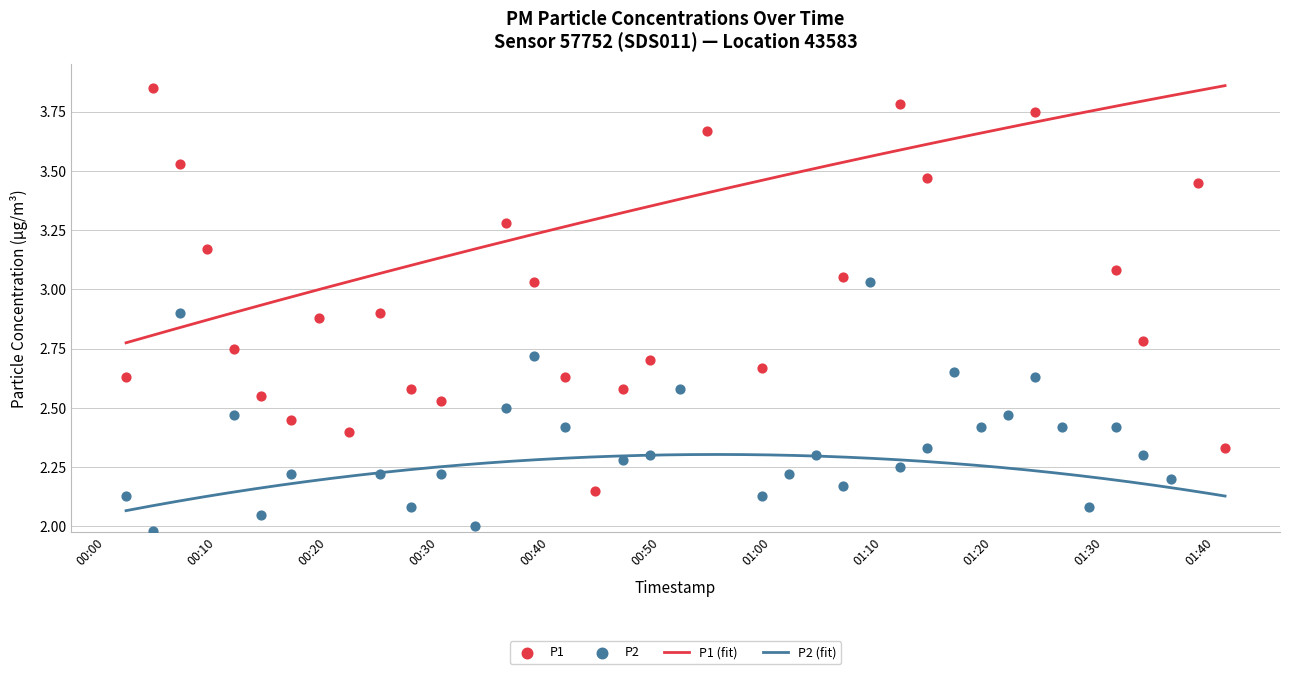

Which series reaches the minimum Y coordinate?

P2